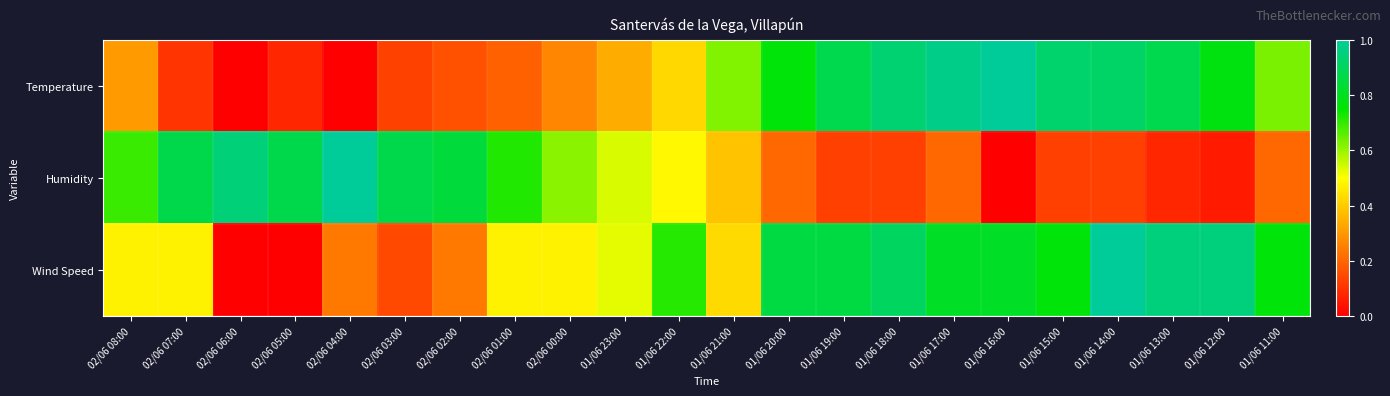

Rank the series by their maximum value, from highest to lowest.

Temperature, Humidity, Wind Speed